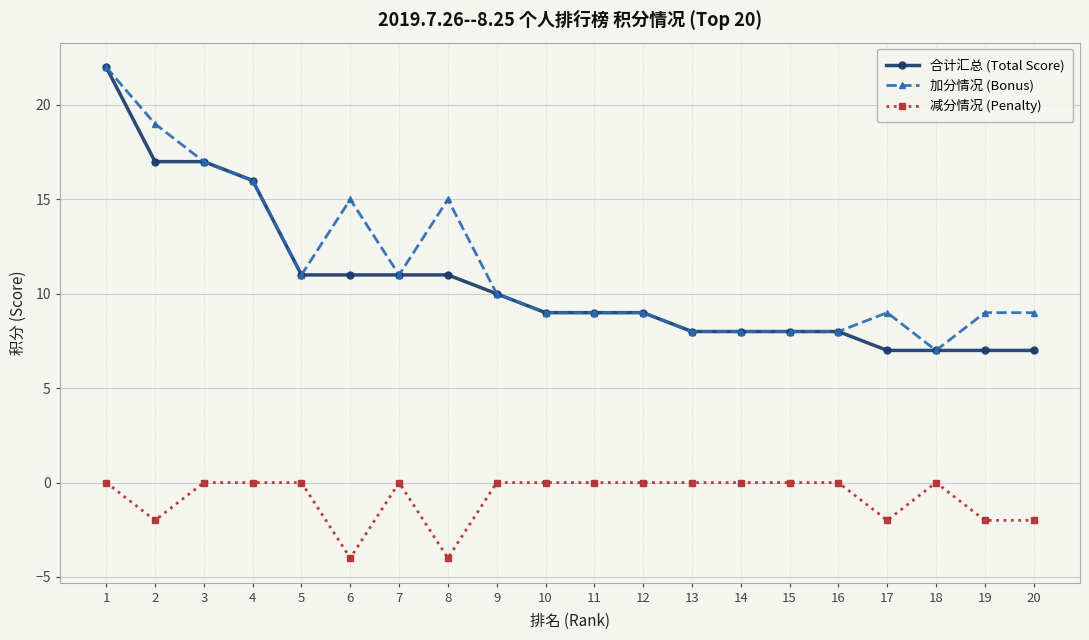

True or false: 减分情况 (Penalty) and 合计汇总 (Total Score) cross at least once.

False